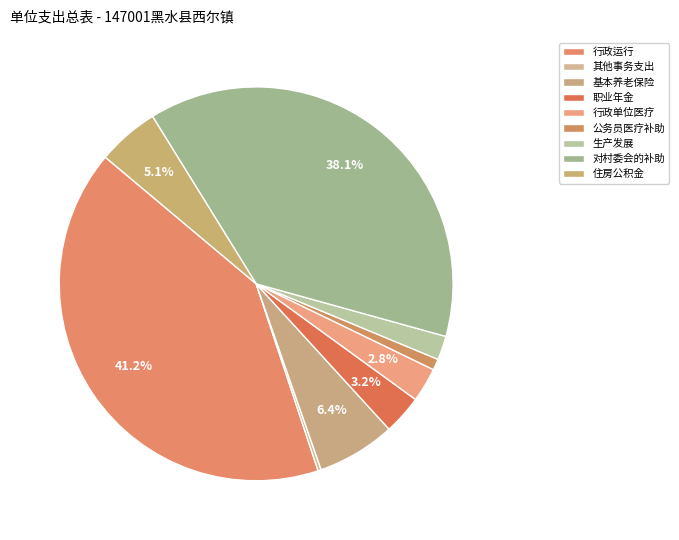

To the nearest percent, what is the difference between the largest and smallest slice percentages?

41%